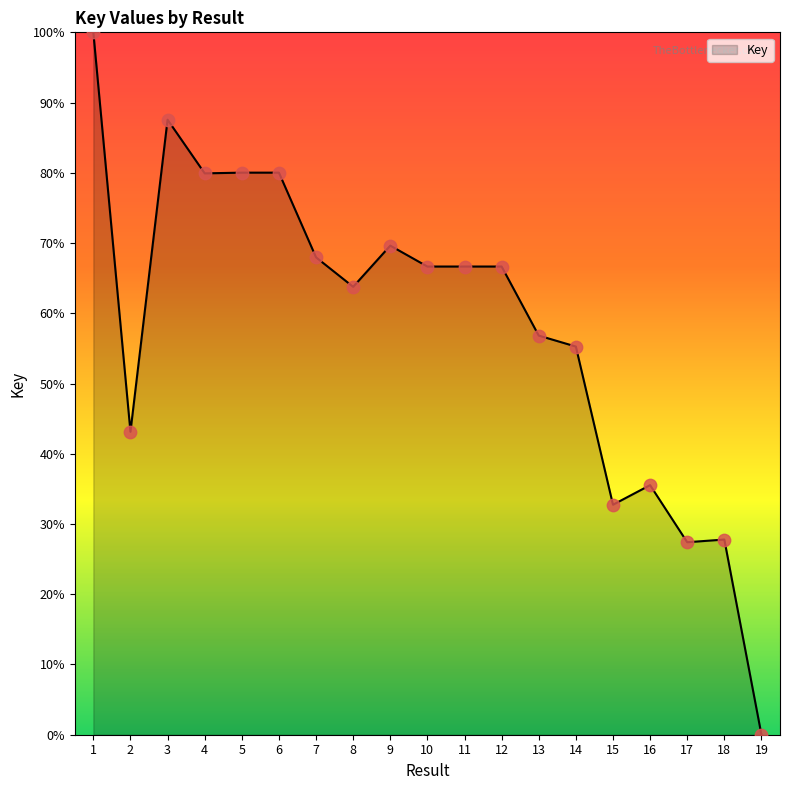

Approximately how many times larger is the value at 10 compared to 15?

2.0